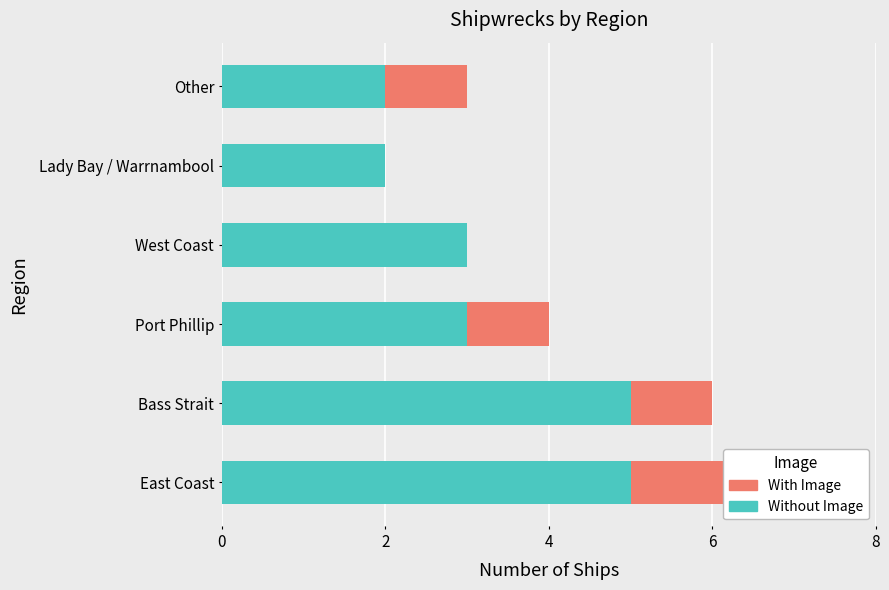

How many bars are there in each group?

2